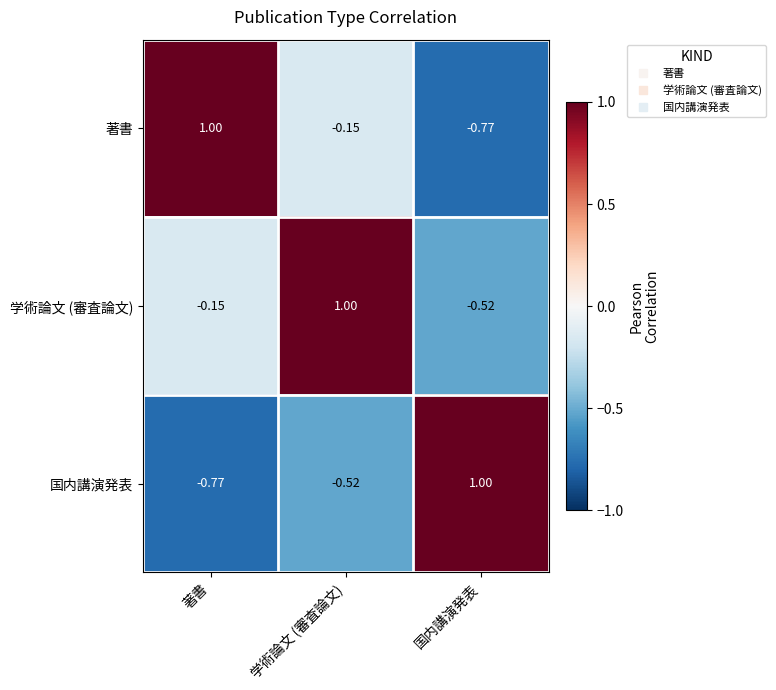

At which category is the sum across all series the highest?

学術論文 (審査論文)